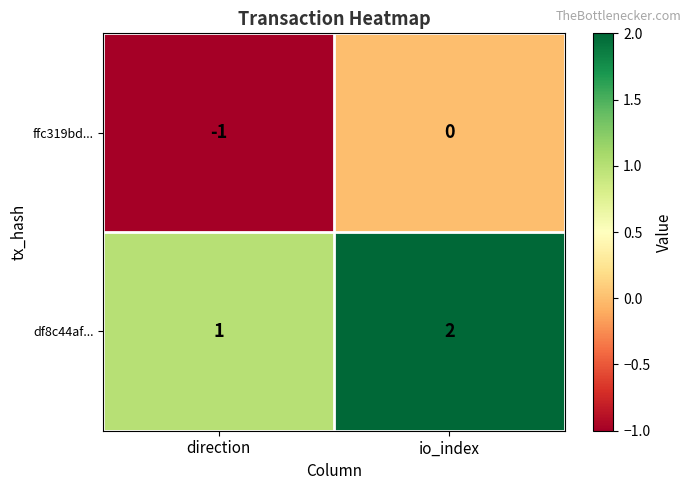

The value of ffc319bd... at io_index is 0. True or false?

True